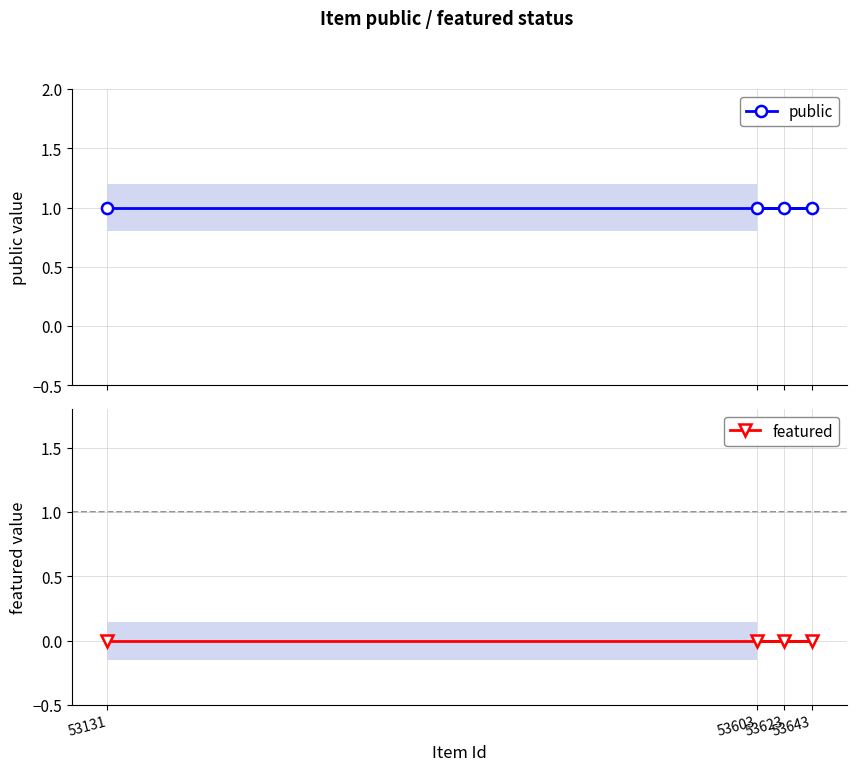

Which has a higher value, 53603 or 53623?

53603